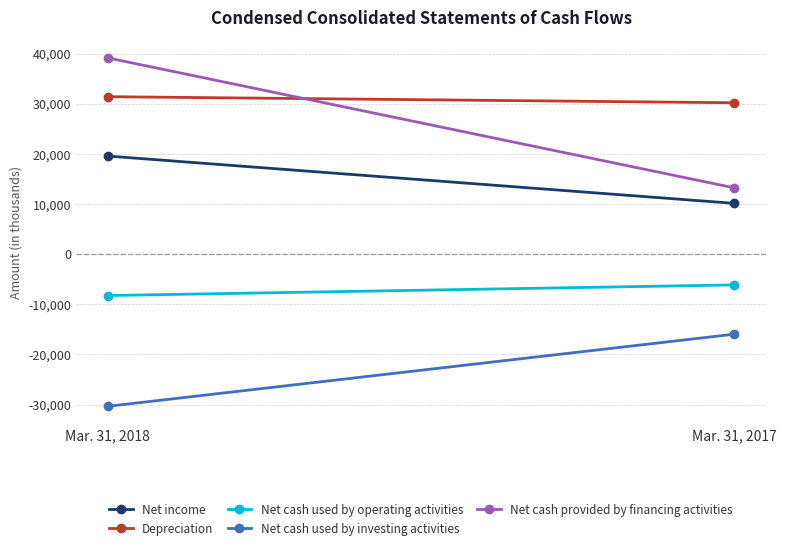

What is the minimum value for Depreciation?

30207